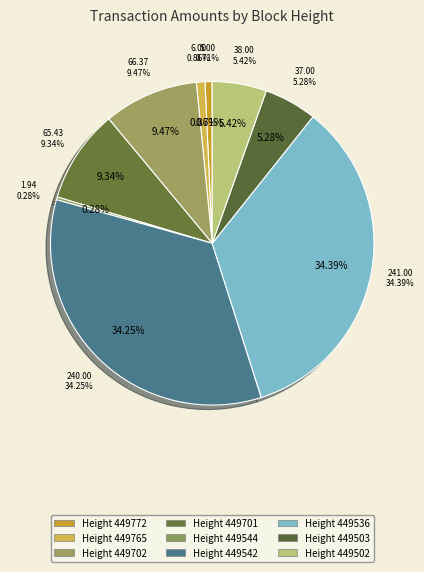

Is there any slice that represents more than half of the pie?

No